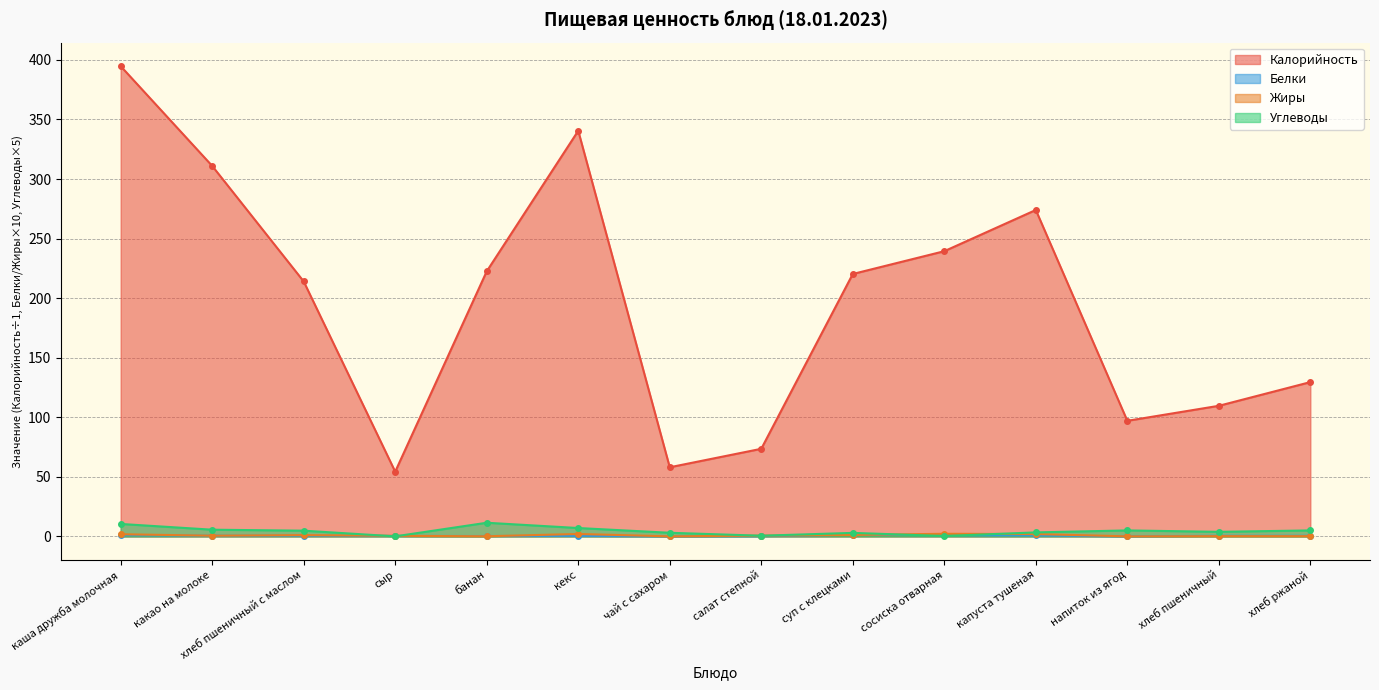

What is the label of the 6th point from the left?

кекс